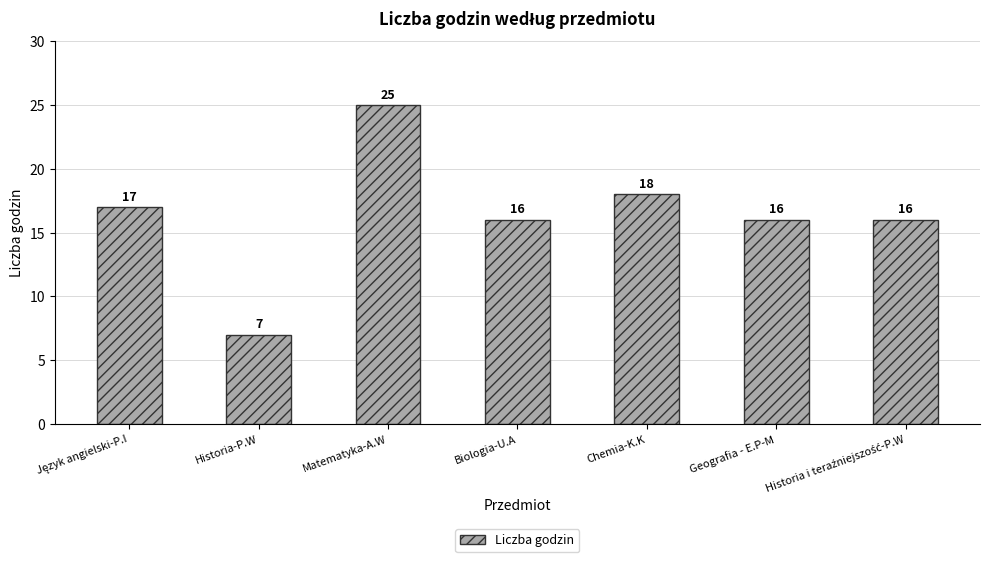

What is the ratio of the value at Matematyka-A.W to the value at Historia-P.W?

3.6